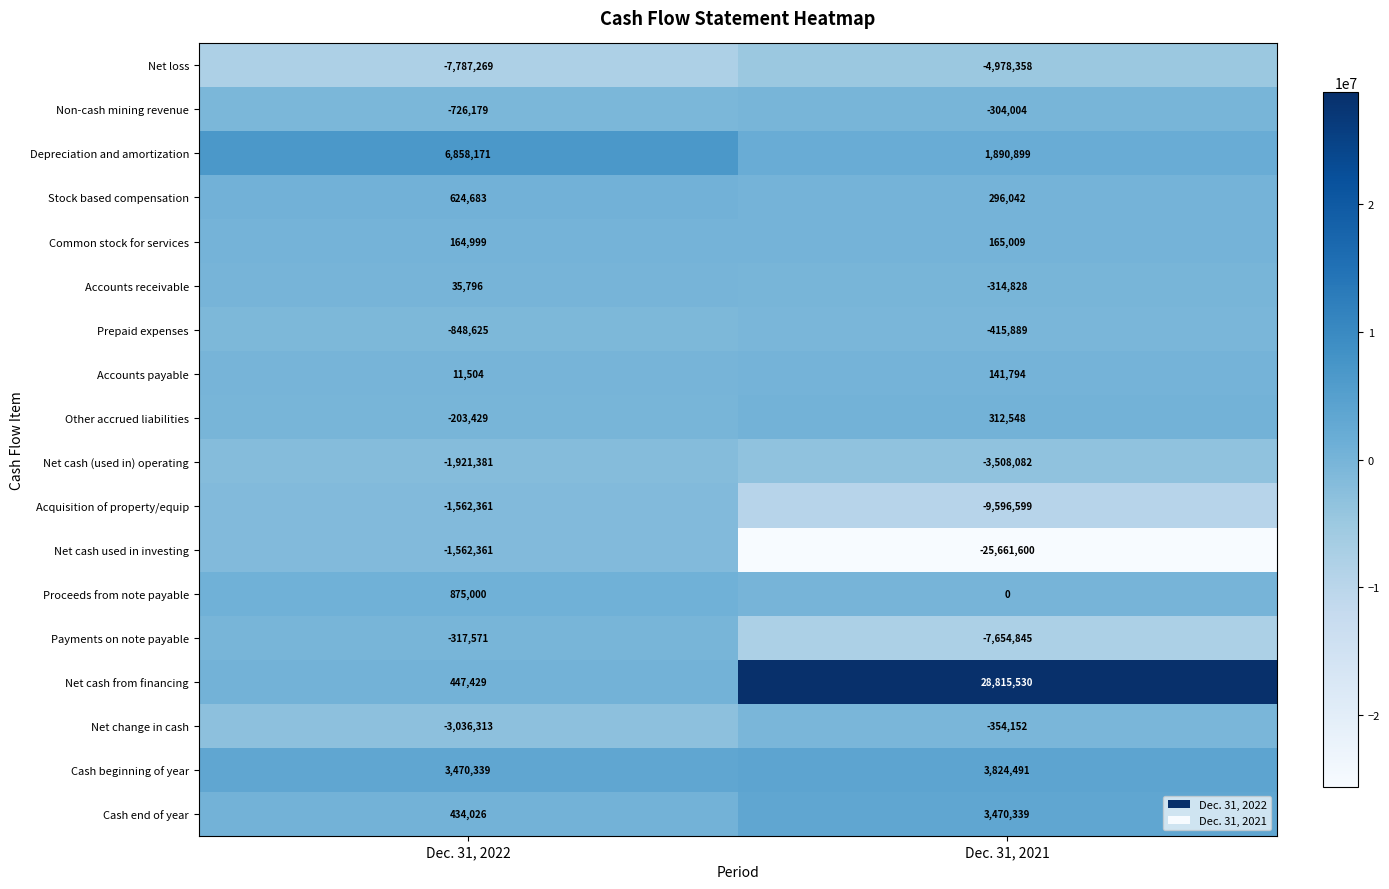

What is the sum of all Accounts payable values?

153298